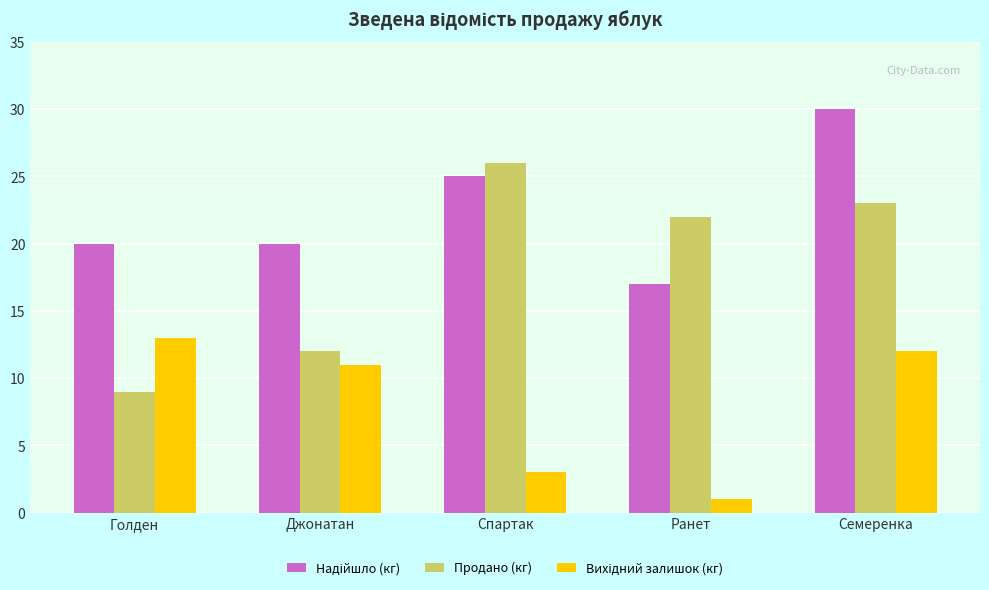

Where does the Продано (кг) series first go above 22?

Спартак